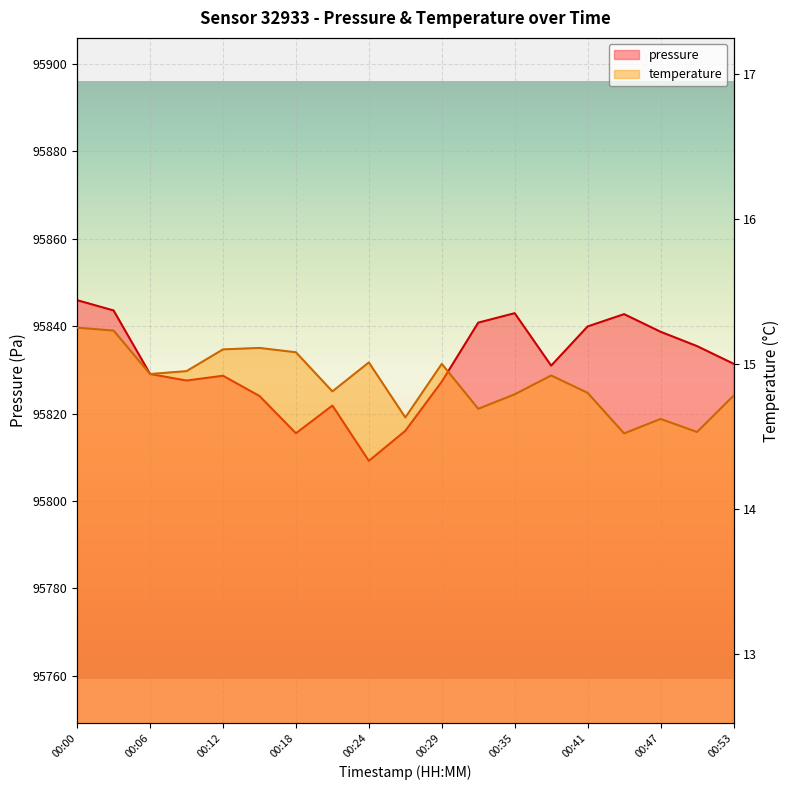

At how many categories does at least one series exceed 58343?

19